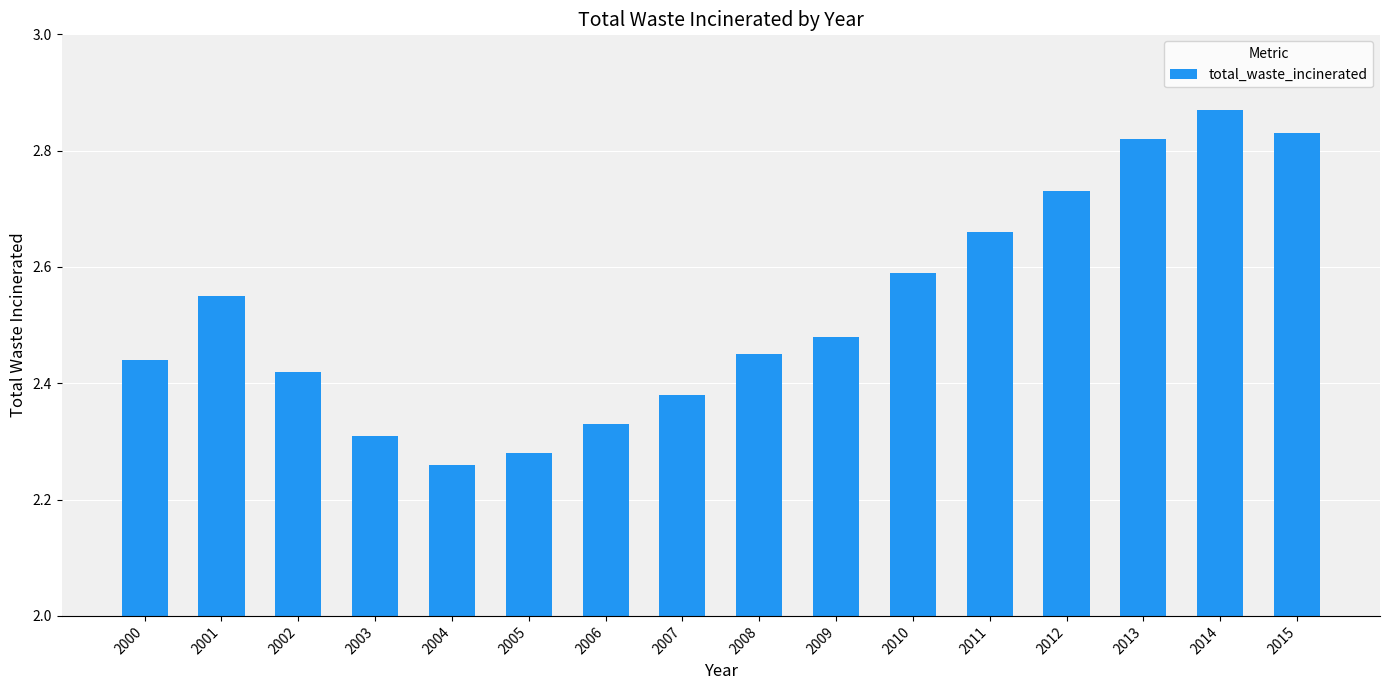

Approximately how many times larger is the value at 2003 compared to 2012?

0.8